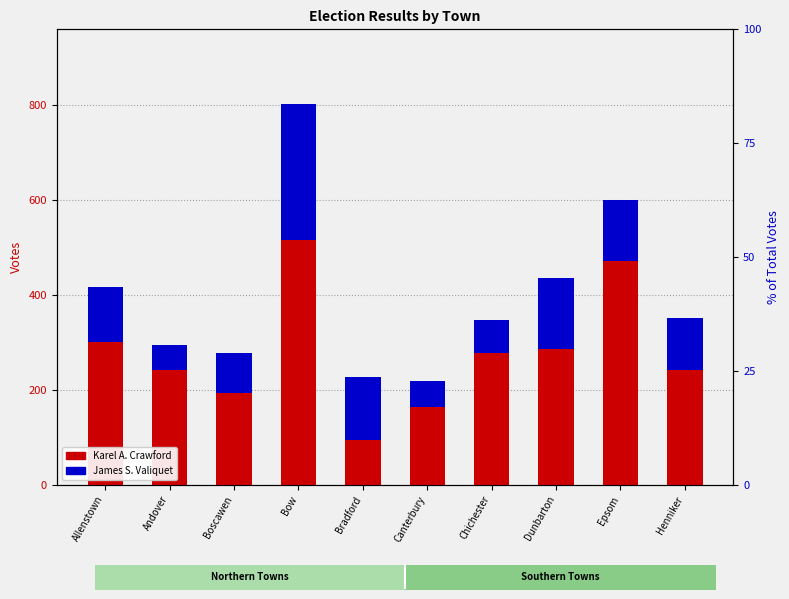

The James S. Valiquet series shows 30 at Canterbury. True or false?

False